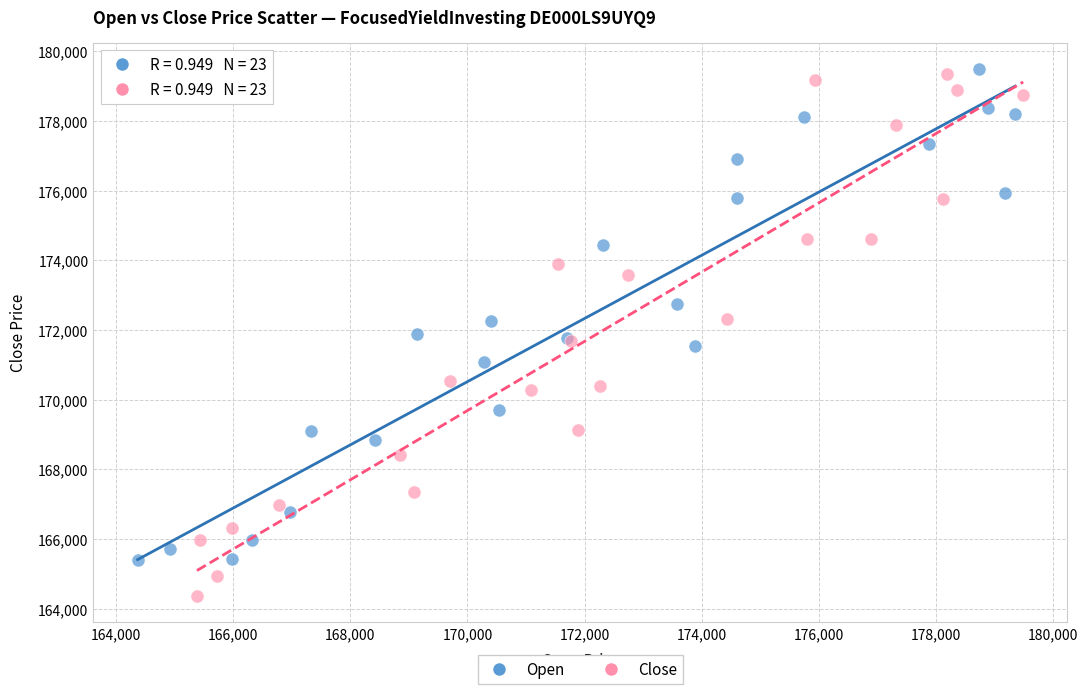

Which series contains the lowest Y value?

Close